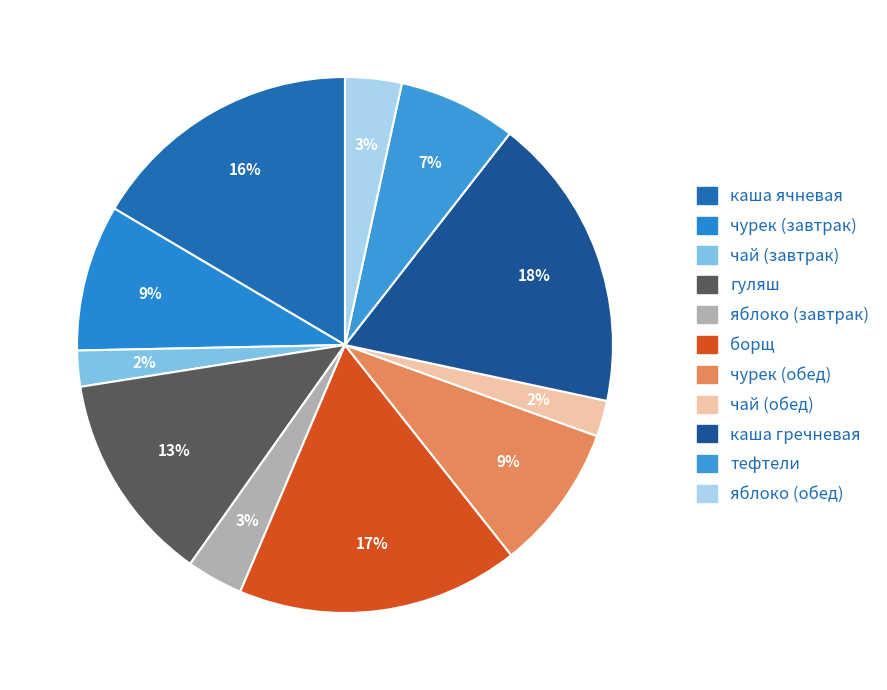

To the nearest percent, what percentage of the pie is каша гречневая?

18%